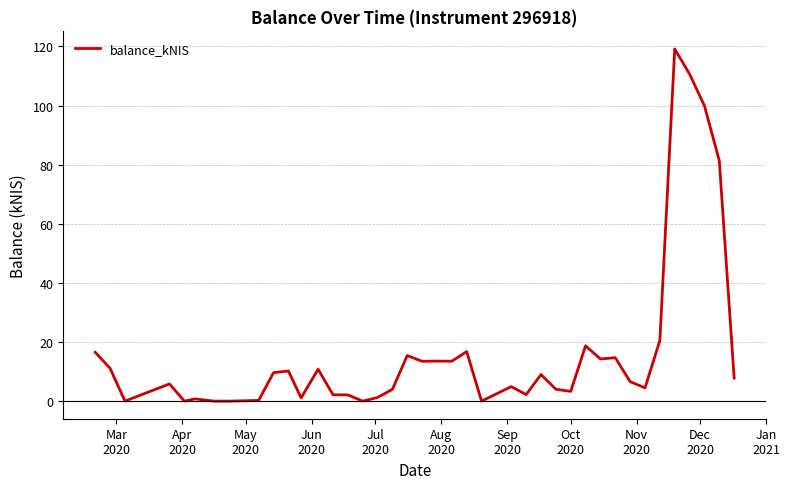

What is the difference between the second highest and minimum values?

110.7